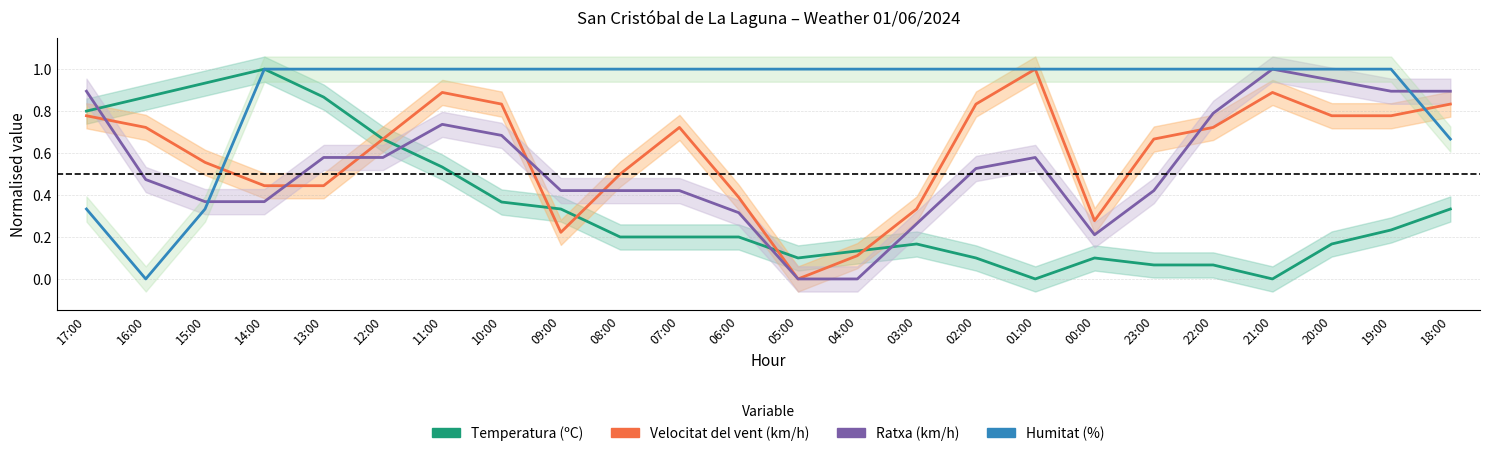

Count the Humitat (%) values in the range 1 to 2.

20